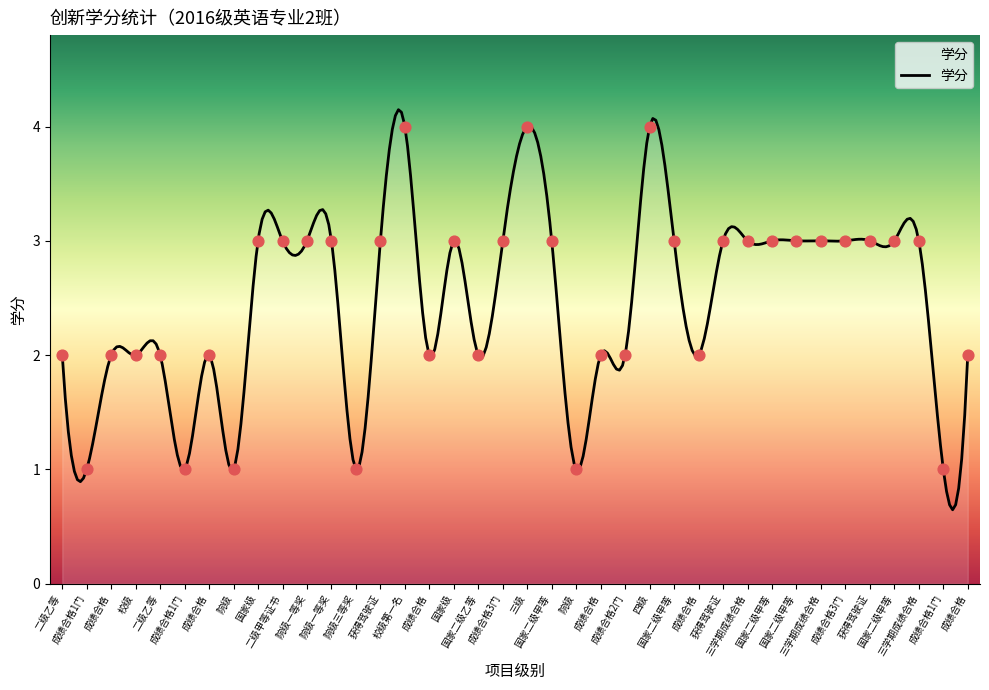

Between 国家级 and 三学期成绩合格, which is larger?

国家级